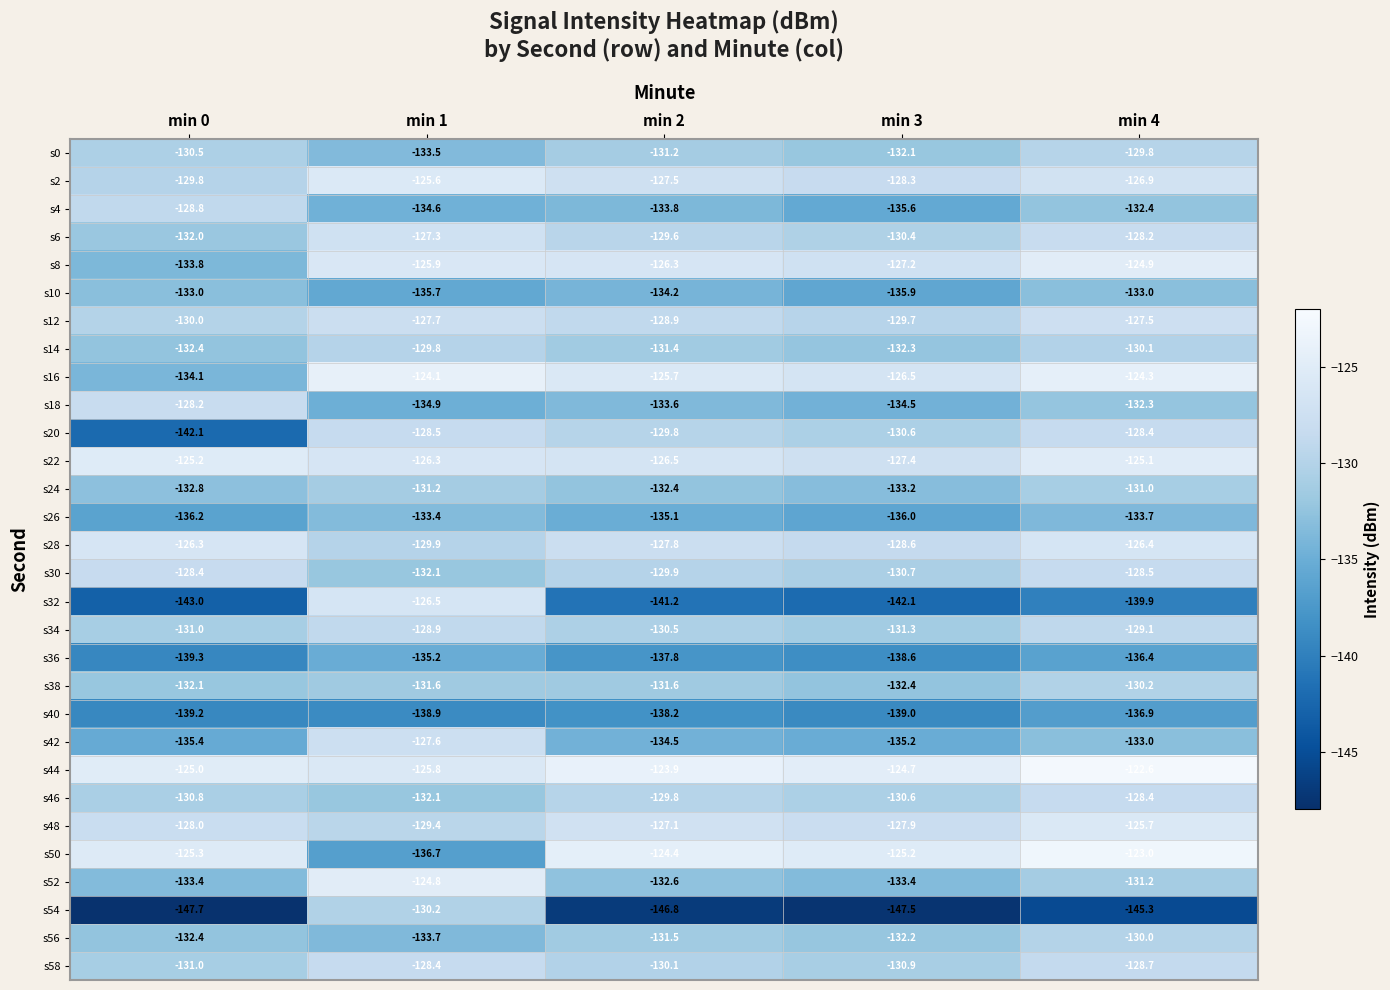

Which label corresponds to the smallest value in the chart?

min 0